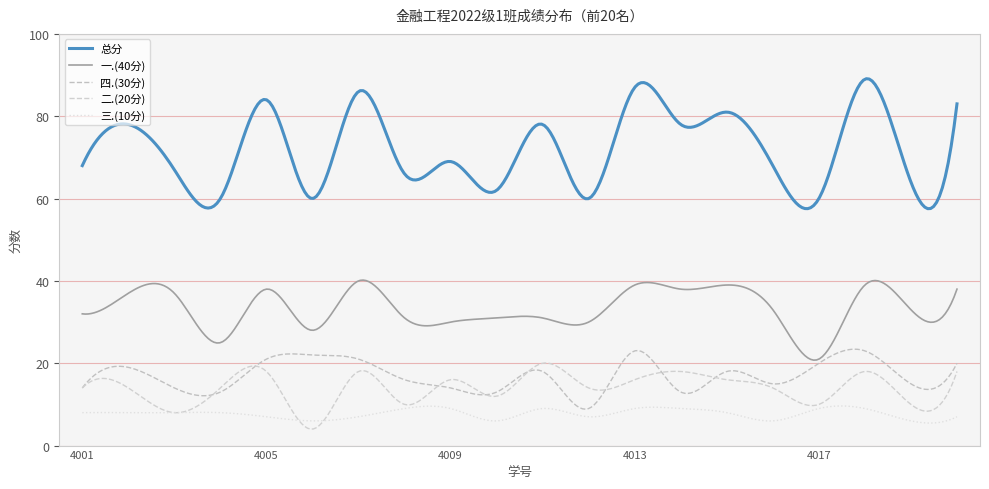

Does the chart display data point markers on the line(s)?

No